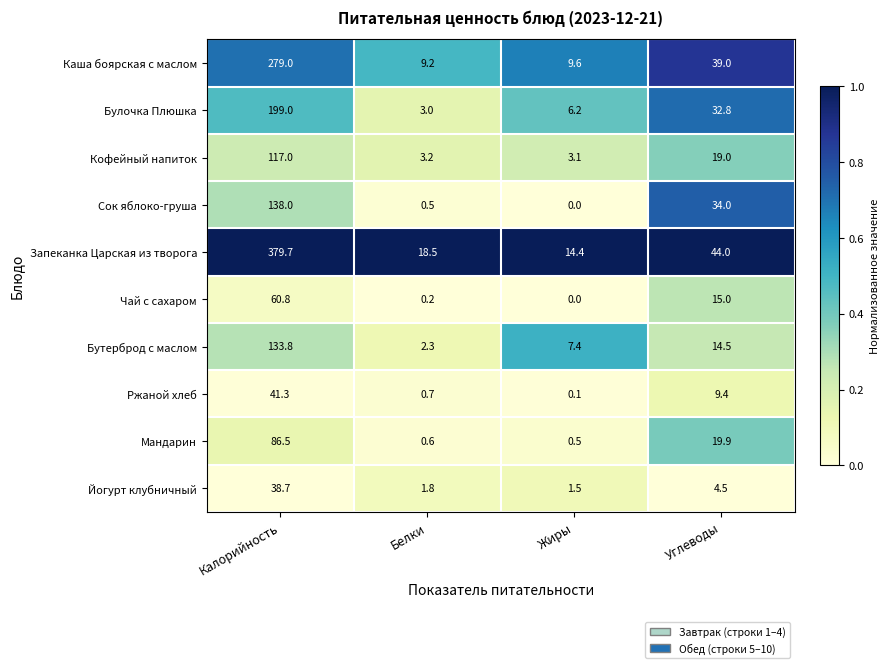

List the series in order of their peak value, lowest first.

Йогурт клубничный, Ржаной хлеб, Чай с сахаром, Мандарин, Кофейный напиток, Бутерброд с маслом, Сок яблоко-груша, Булочка Плюшка, Каша боярская с маслом, Запеканка Царская из творога